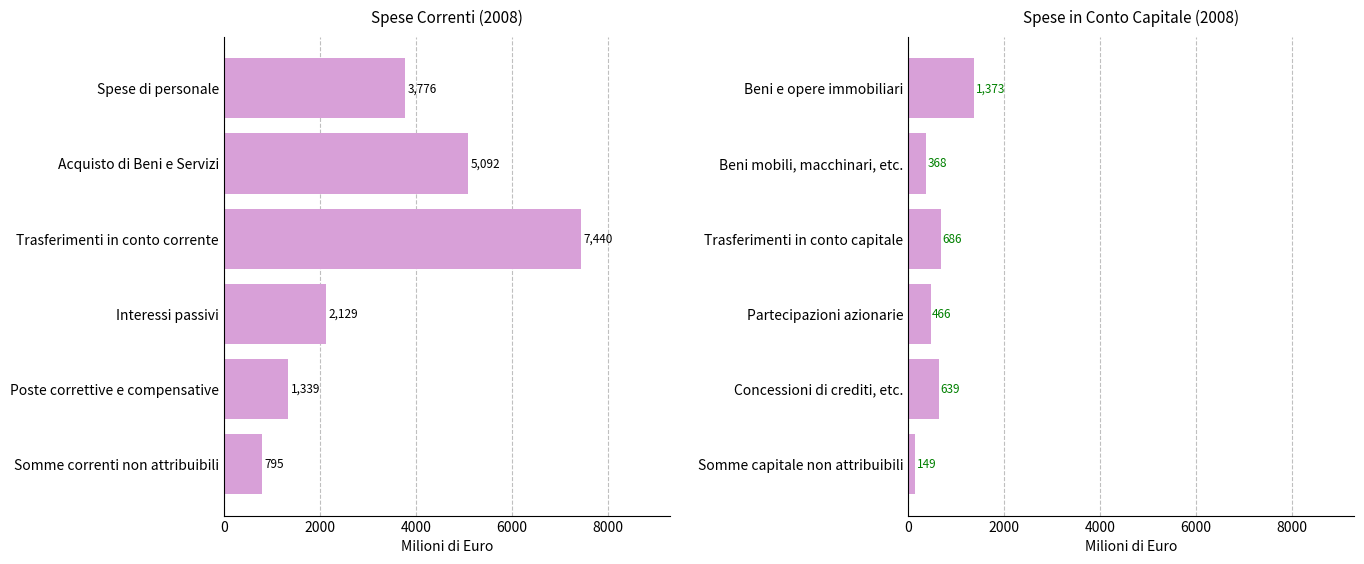

What is the difference between the second highest and minimum values?

537.2